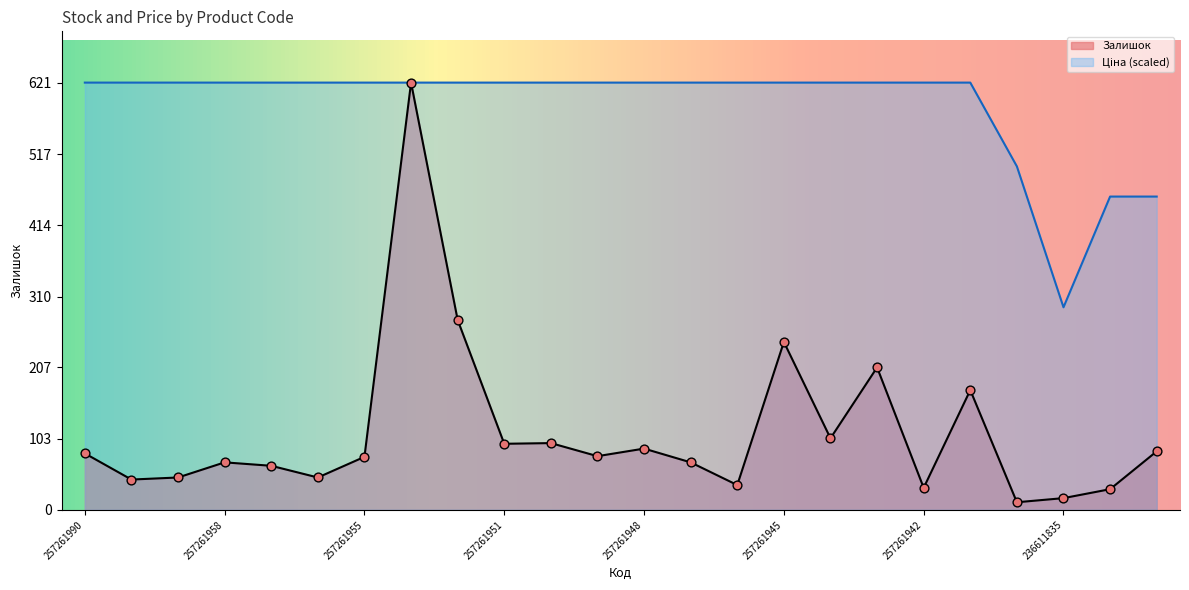

Which series contains the lowest Y value?

Залишок